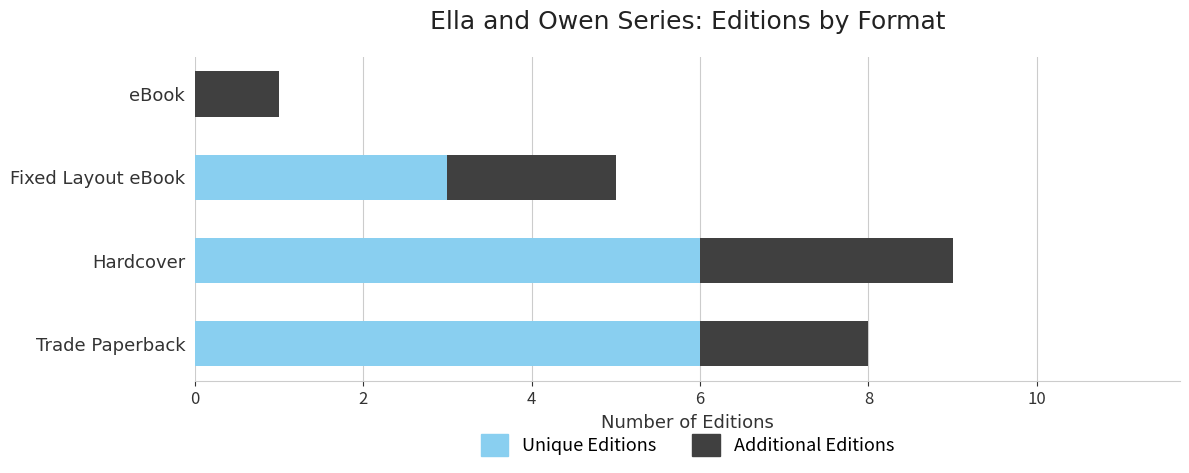

True or false: Unique Editions has a value of 1 at Fixed Layout eBook.

False